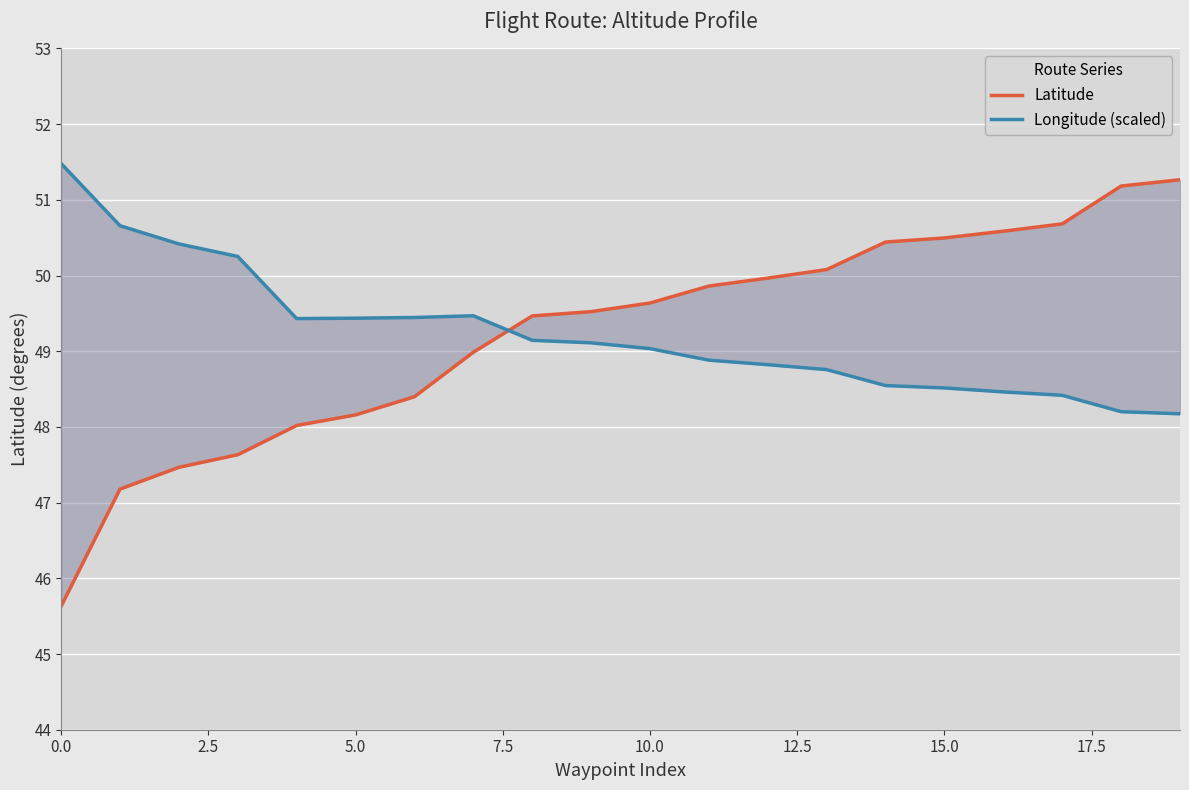

At how many categories does at least one series exceed 47?

20